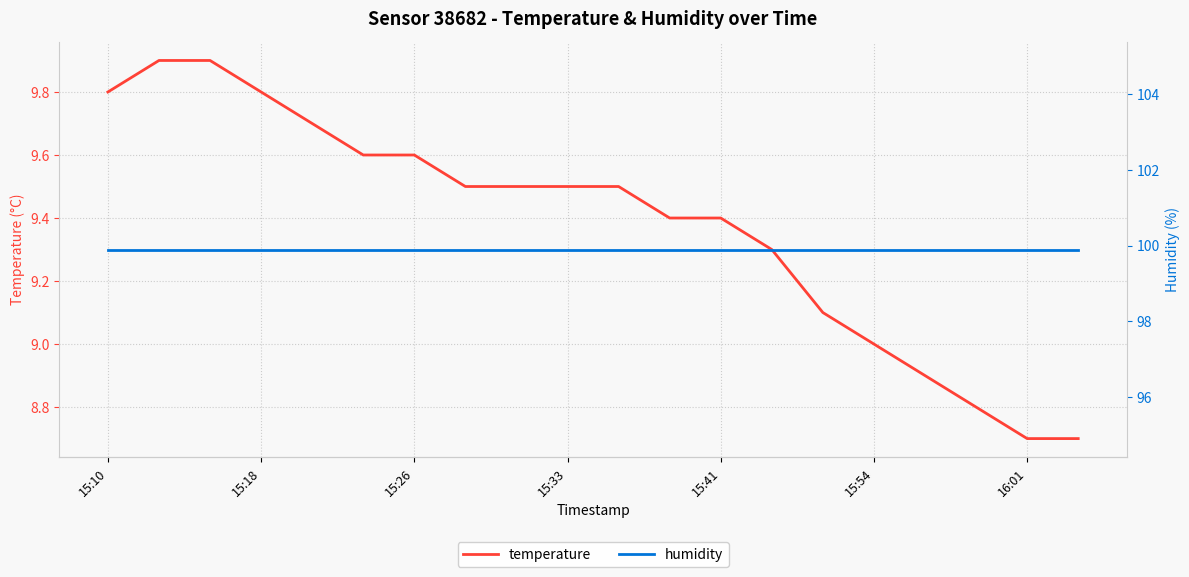

Which category has the highest value in the humidity series?

15:10